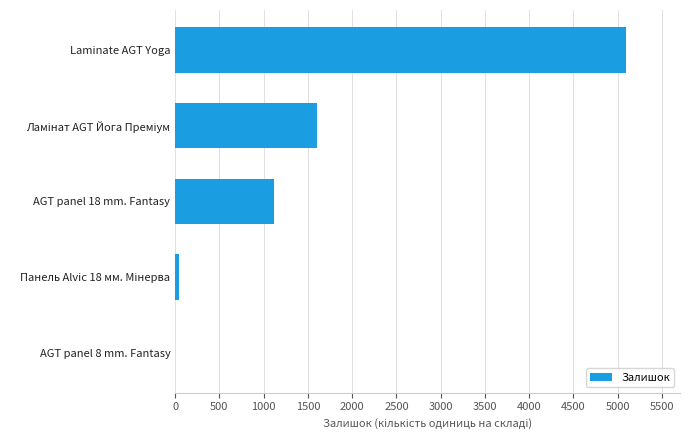

What is the change in value from AGT panel 18 mm. Fantasy to Laminate AGT Yoga?

+3970